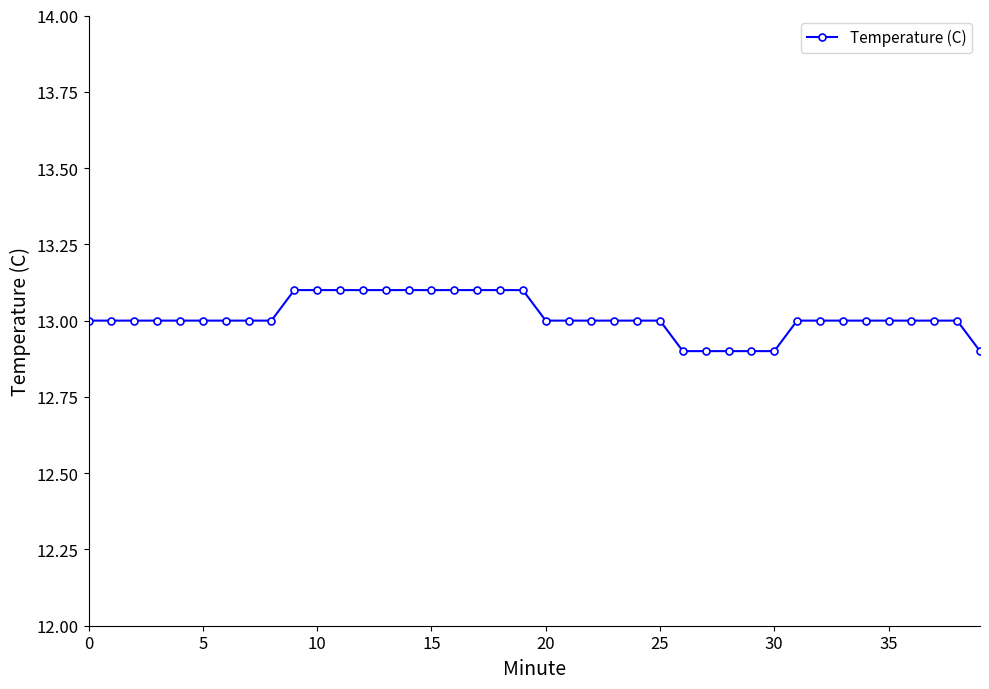

What is the value of the 9th point from the left?

13.0